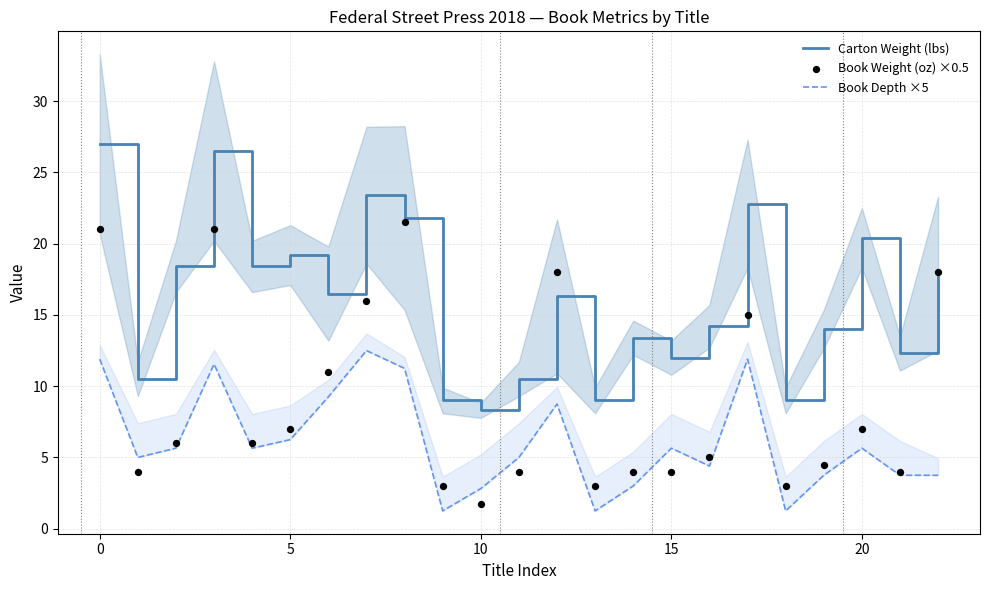

Which series contains the highest Y value?

Carton Weight (lbs)